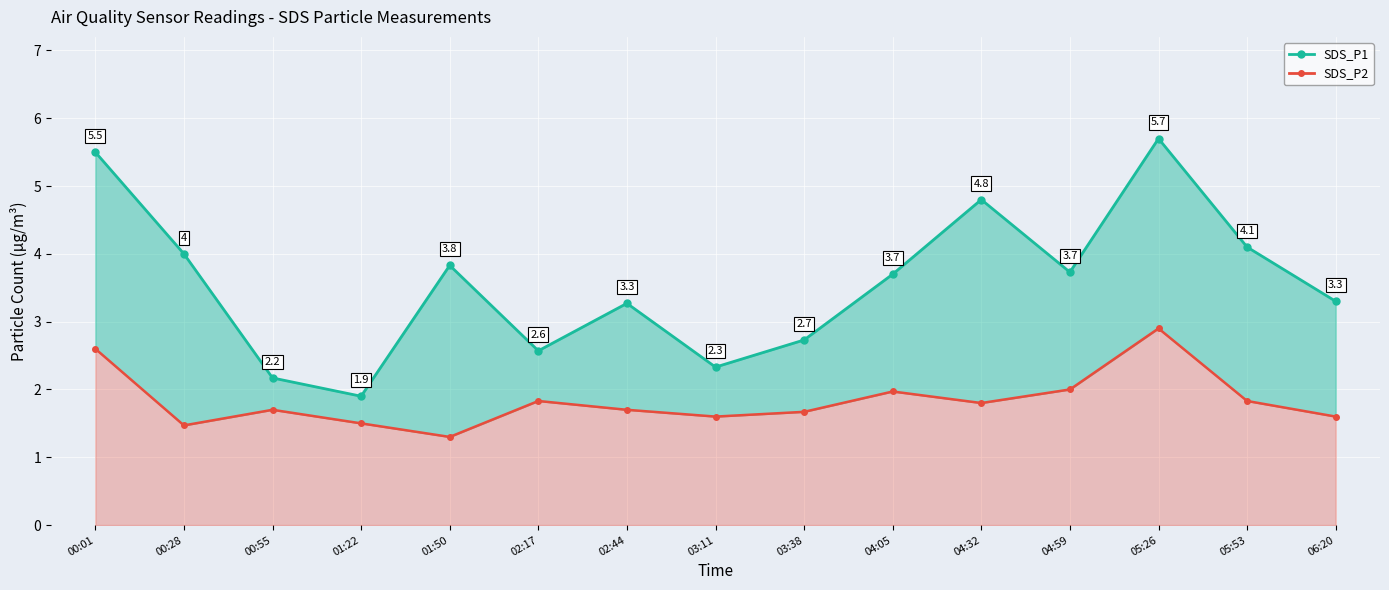

The value of SDS_P2_line at 02:44 is 1.7. True or false?

True